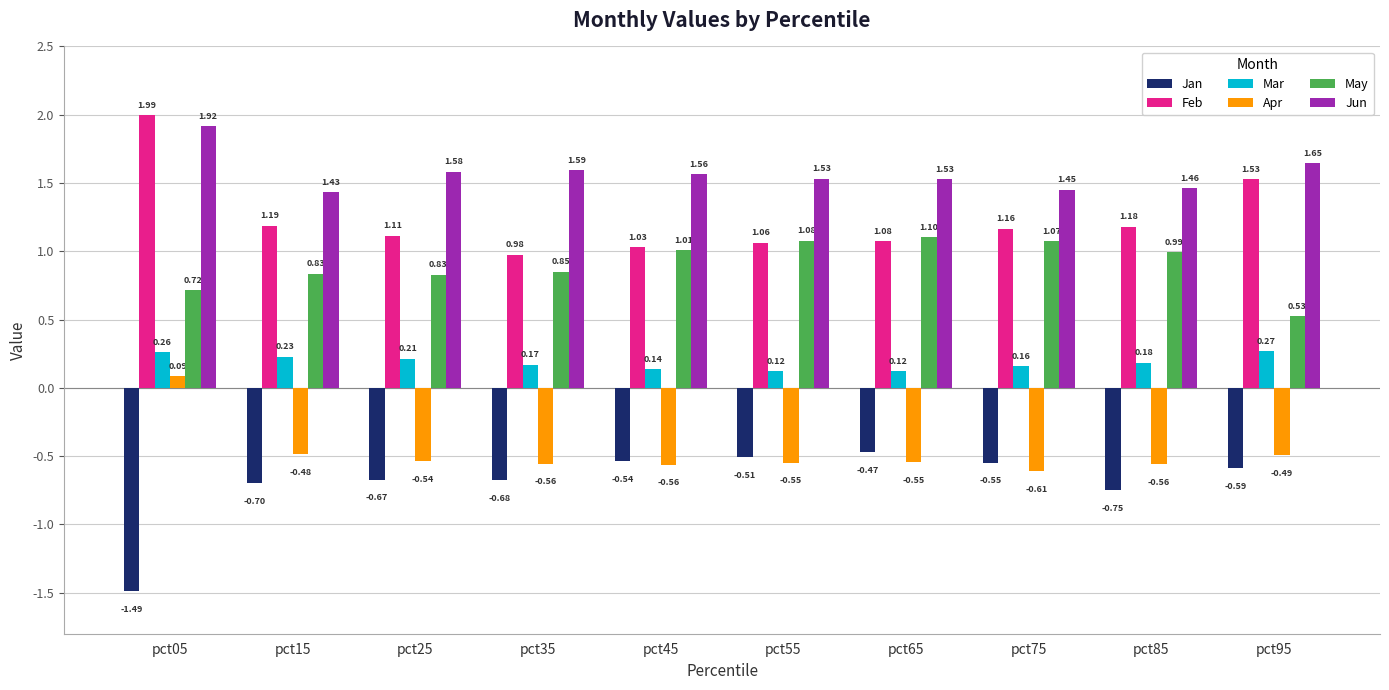

Rank the series by their maximum value, from lowest to highest.

Jan, Apr, Mar, May, Jun, Feb